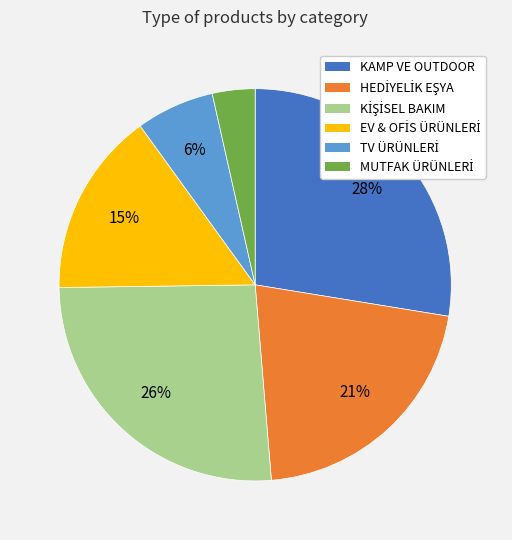

The KAMP VE OUTDOOR slice represents 13% of the pie. True or false?

False